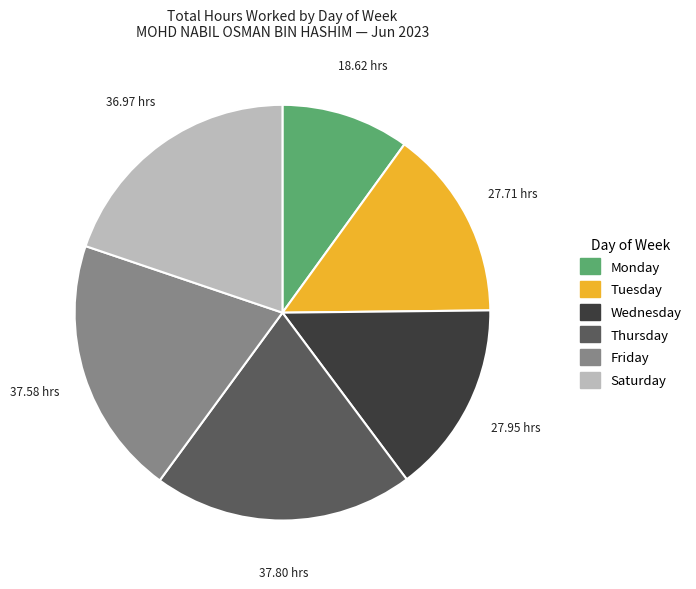

Is there a majority slice in this chart?

No